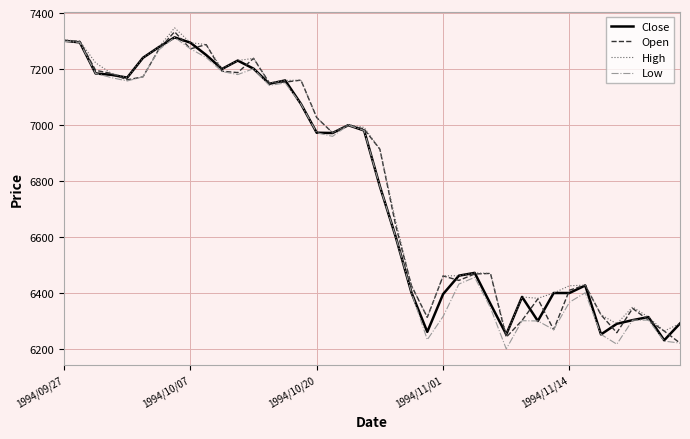

What is the maximum value shown in the chart?

7347